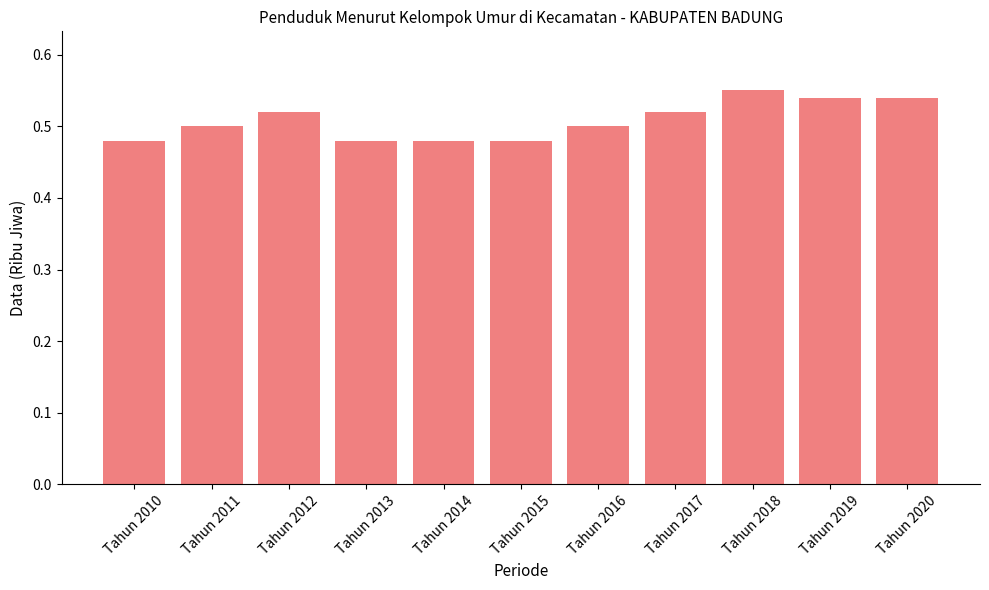

How many distinct data groups are displayed?

1